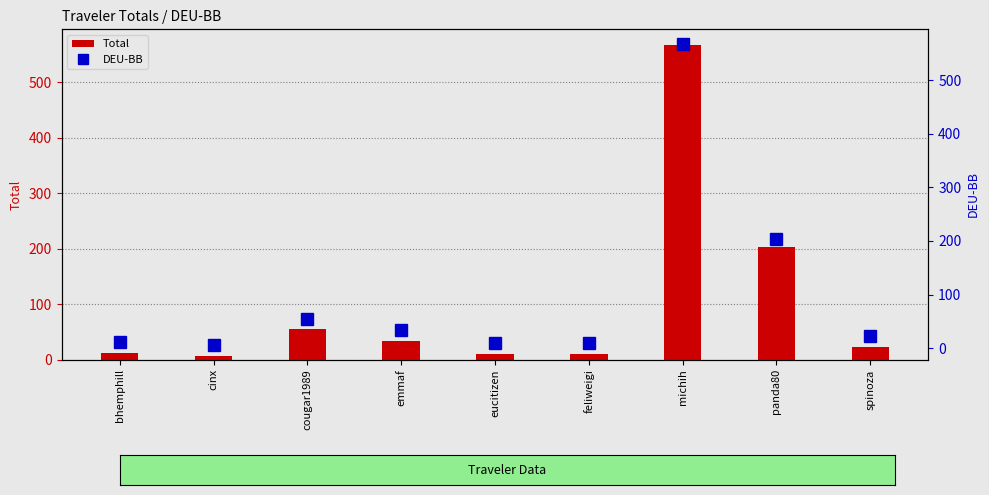

Reading left to right, what are all the values shown in this chart?

Total: 11.4	6.8	54.8	33.7	9.4	9.7	566.9	203.7	22.2
DEU-BB: 11.4	6.8	54.8	33.7	9.4	9.7	566.9	203.7	22.2